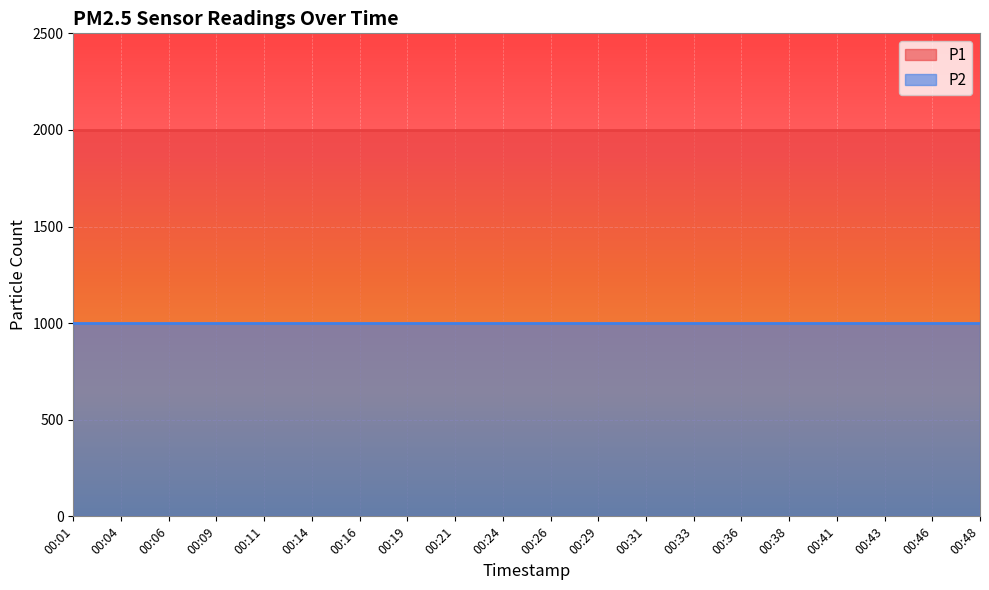

How many lines are shown in the chart?

2